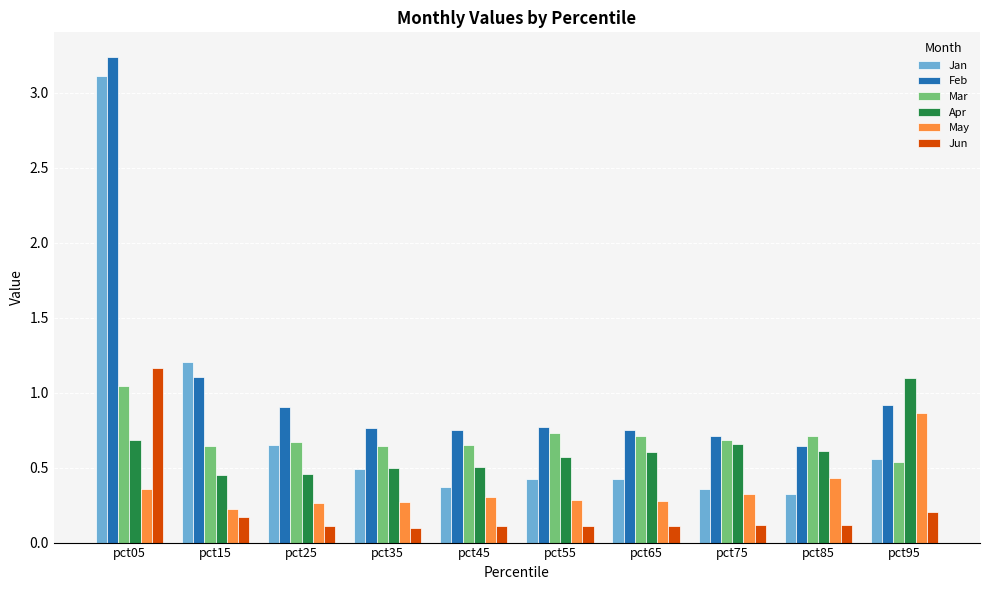

What is the difference between the Feb values at pct55 and pct75?

0.1